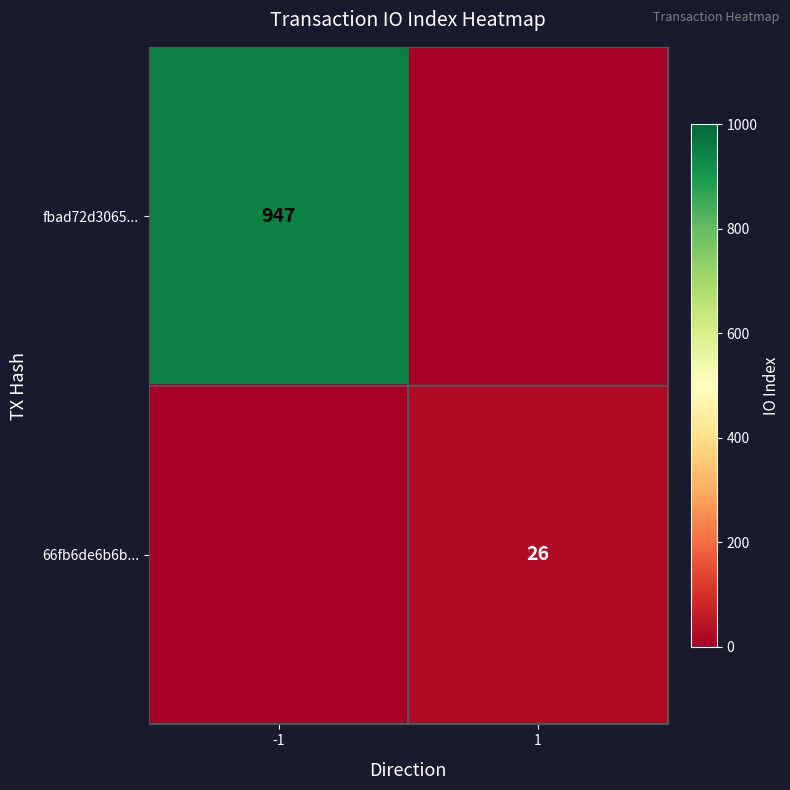

The value of 66fb6de6b6b... at 1 is 26. True or false?

True